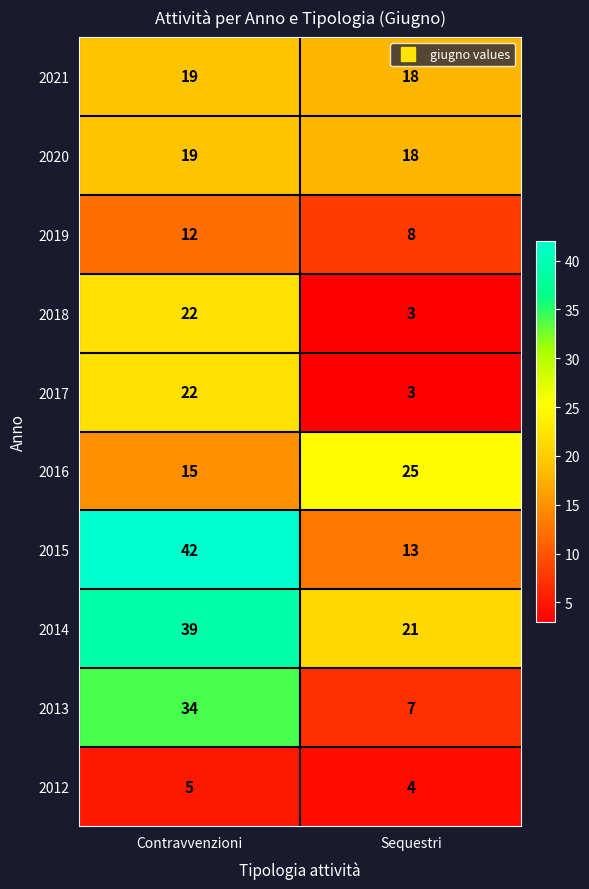

Reading left to right, extract all data points from this chart.

2021: 19	18
2020: 19	18
2019: 12	8
2018: 22	3
2017: 22	3
2016: 15	25
2015: 42	13
2014: 39	21
2013: 34	7
2012: 5	4